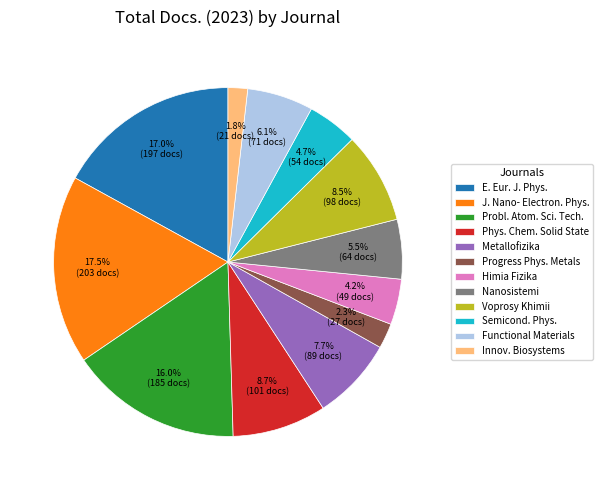

Does Nanosistemi account for over 50% of the chart?

No